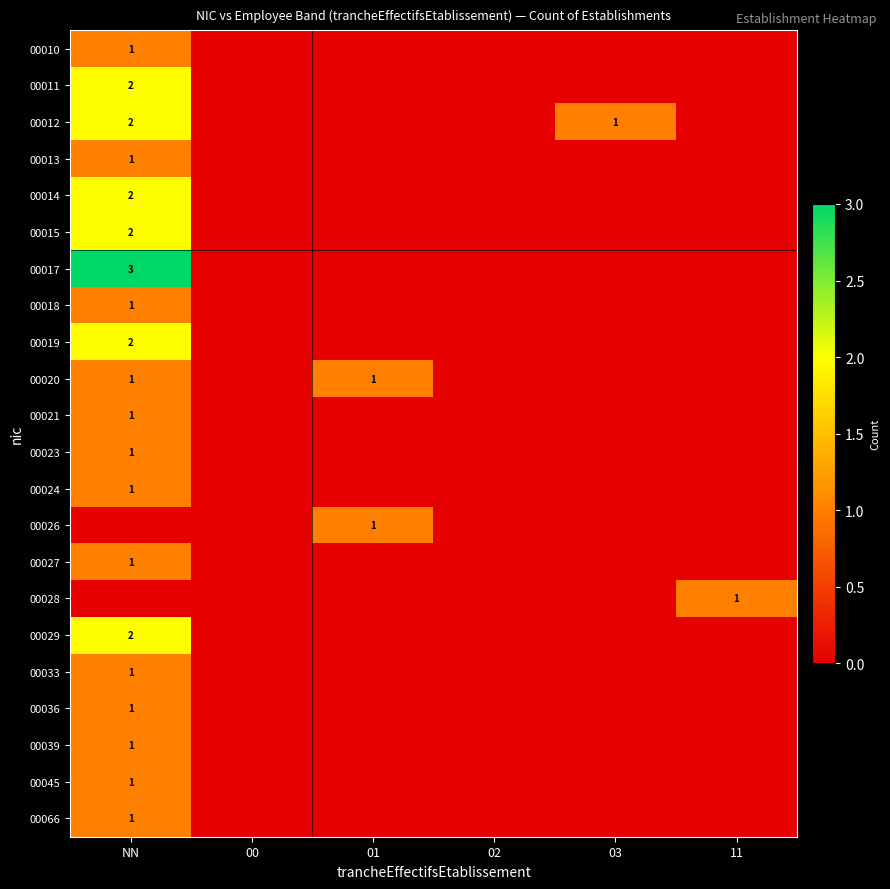

Which series has the largest range (max minus min)?

00017